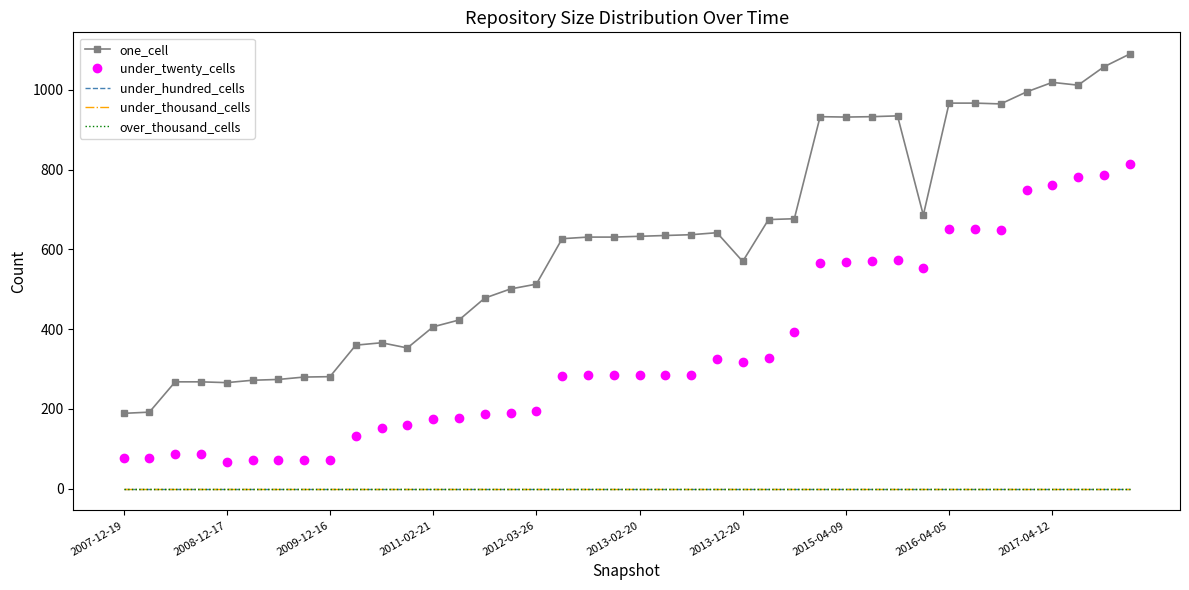

What is the value of the under_twenty_cells point at the 9th from the left?

73